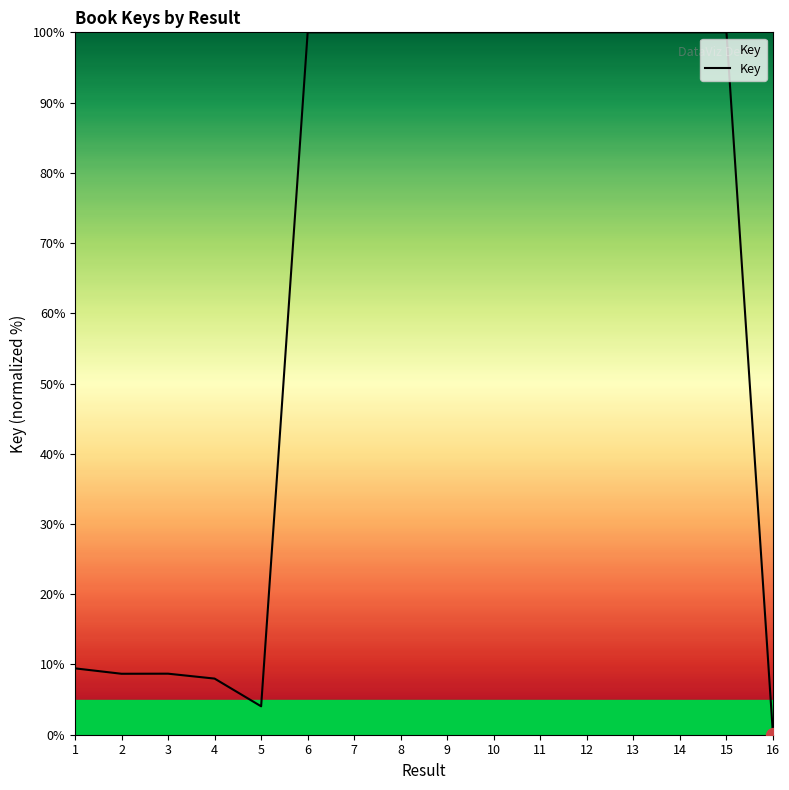

Which category has the lowest value across all series?

16